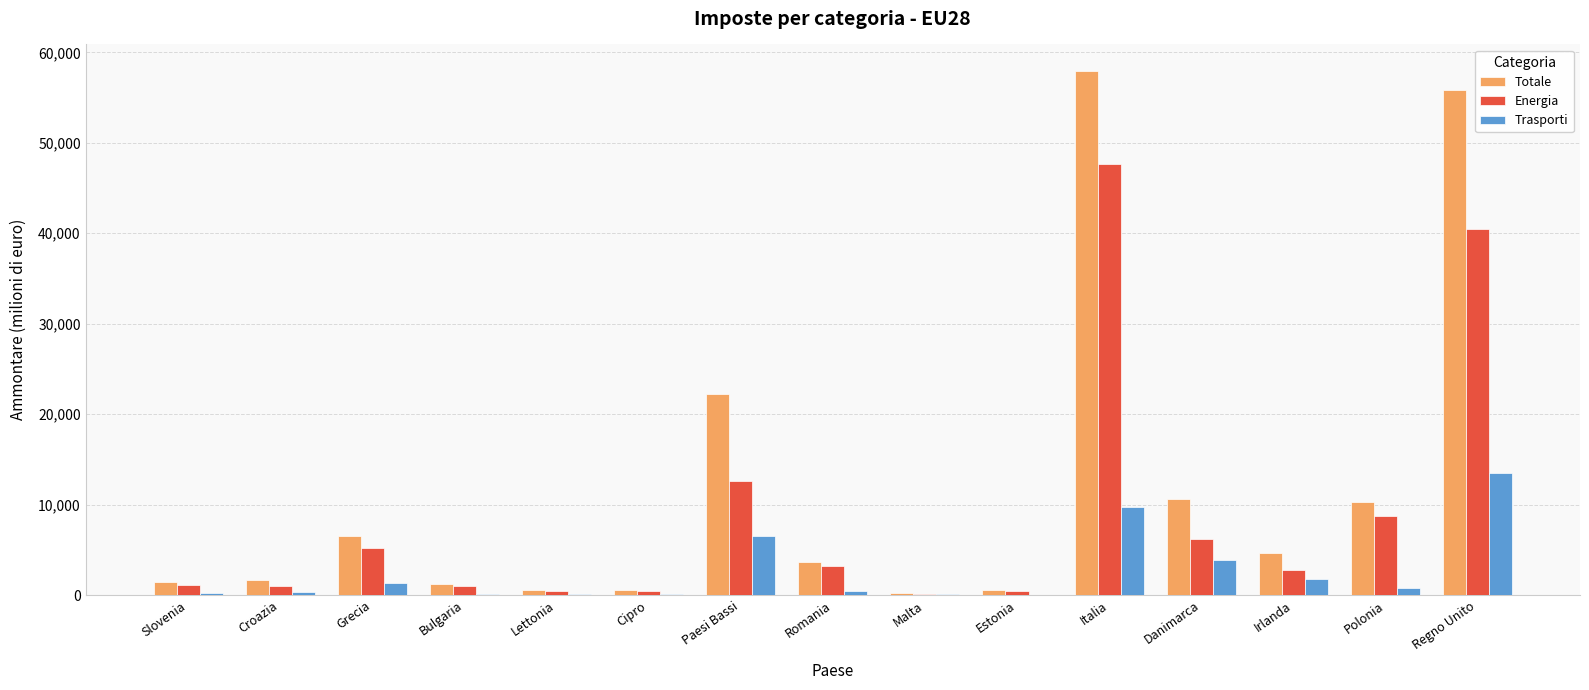

Is it true that Energia equals 47668 at Italia?

True